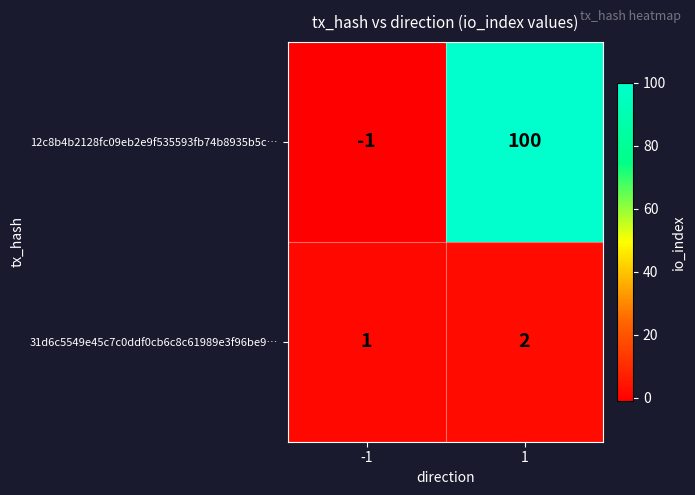

What is the sum of the 31d6c5549e45c7c0ddf0cb6c8c61989e3f96be9… values at -1 and 1?

3